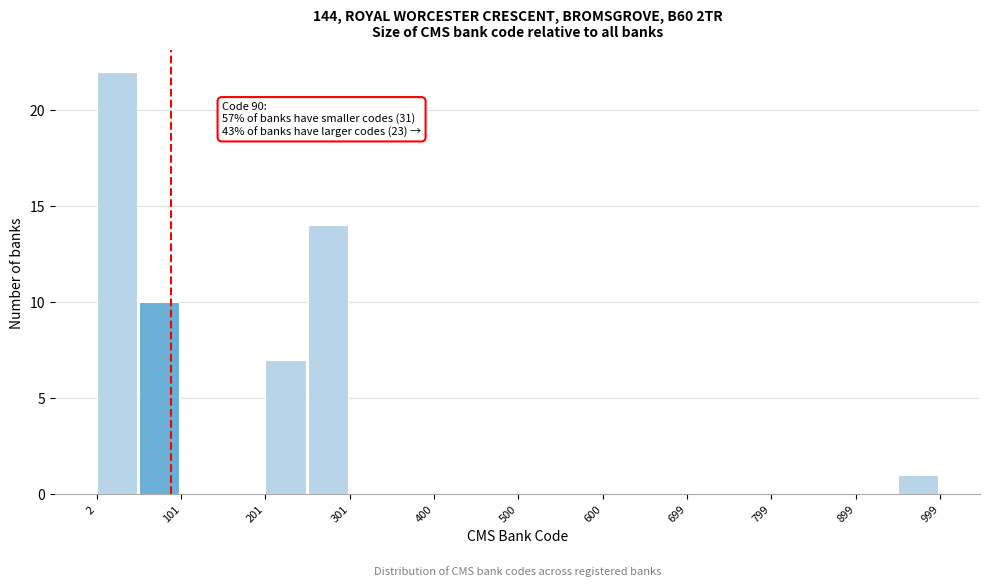

Which range on the x-axis has the tallest bar?

0 to 50